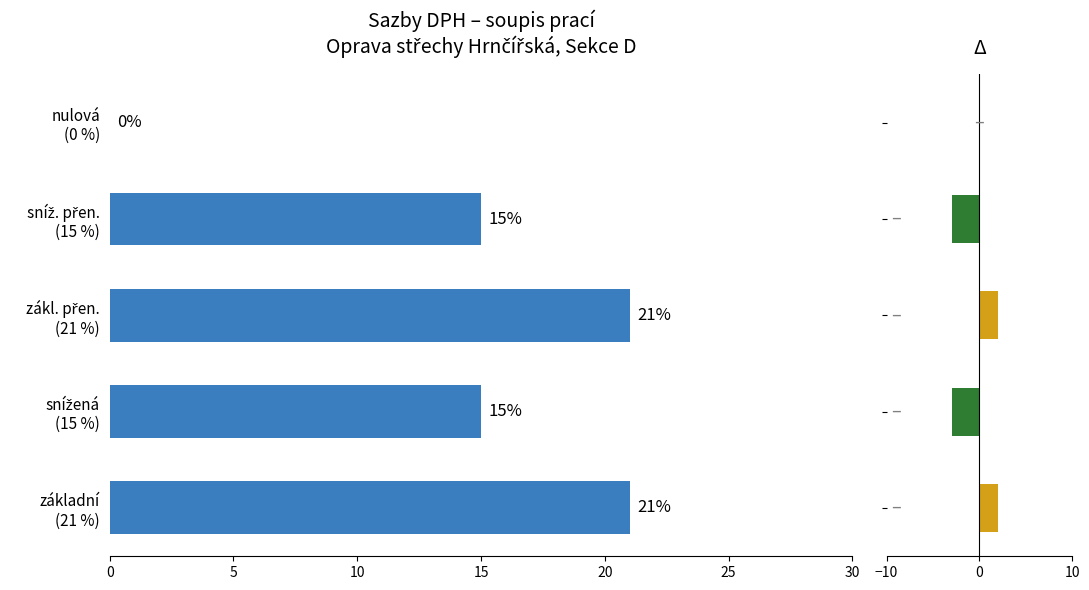

What is the maximum value shown in the chart?

21